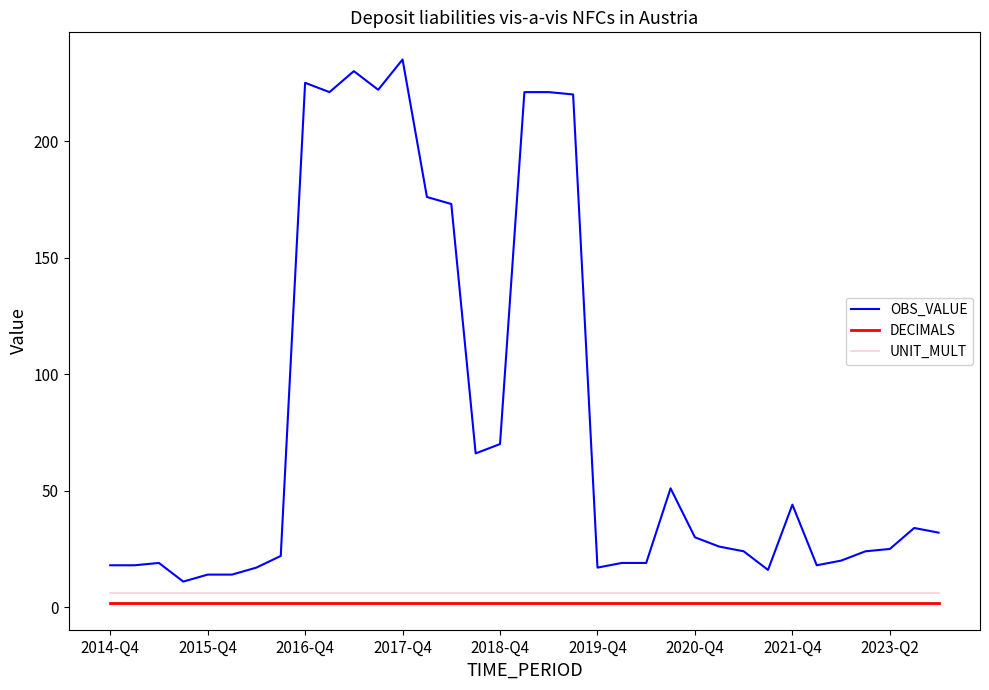

Which series has the largest range (max minus min)?

OBS_VALUE